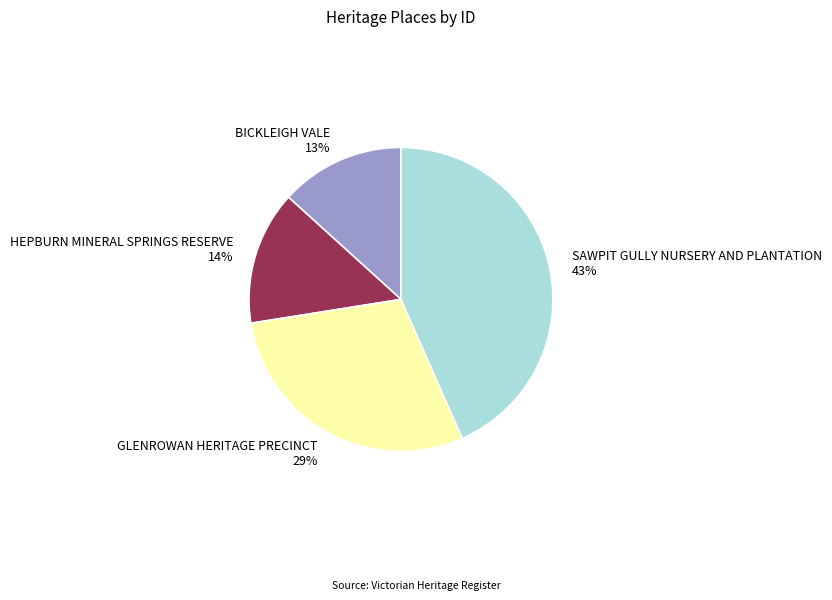

To the nearest percent, what is the difference between the largest and smallest slice percentages?

30%